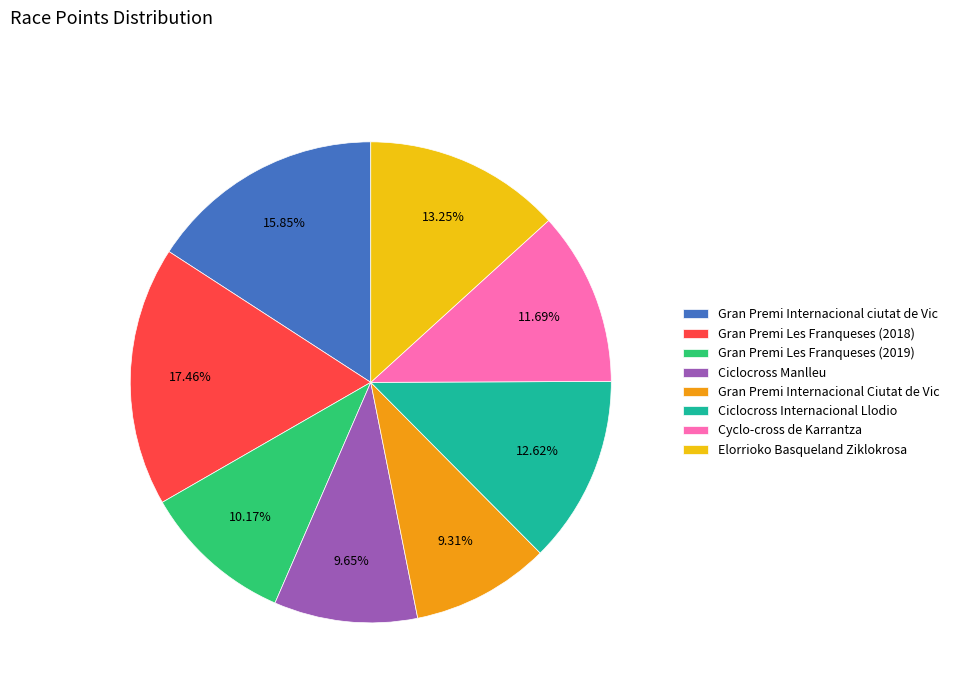

How many slices are in this pie chart?

8